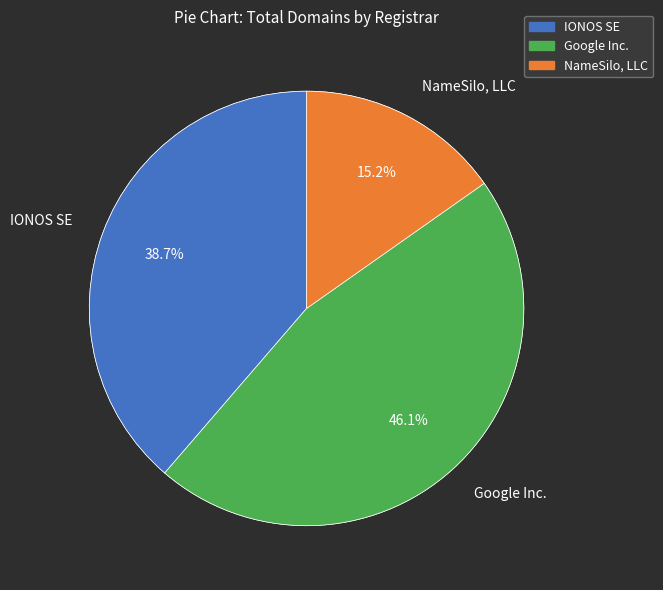

Does any single category account for the majority?

No